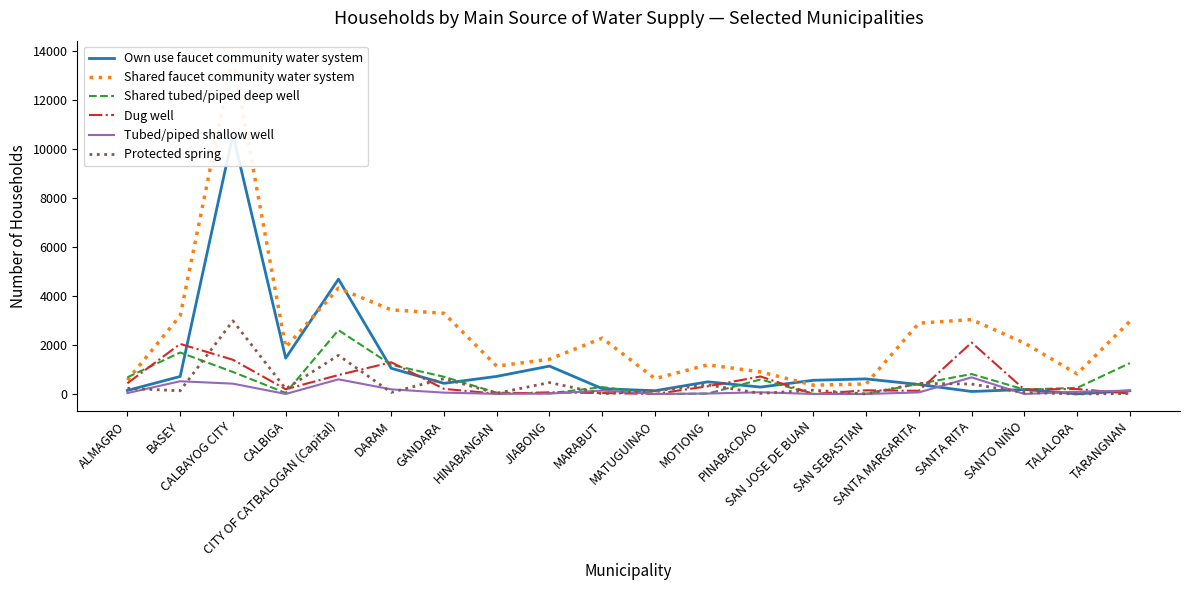

In Dug well, how many points are lower than both neighbors (excluding endpoints)?

6